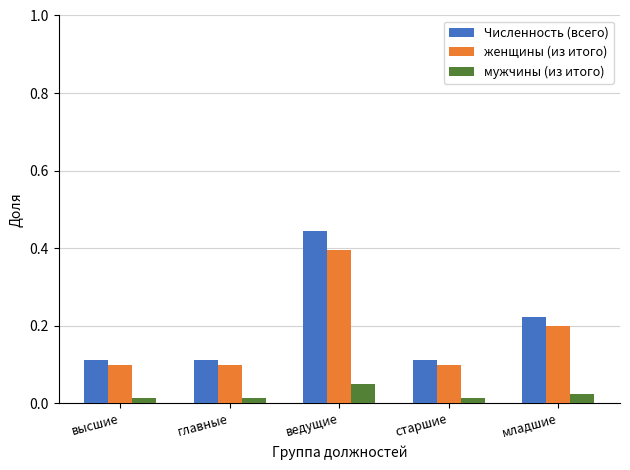

Which category has the highest value in the мужчины (из итого) series?

ведущие